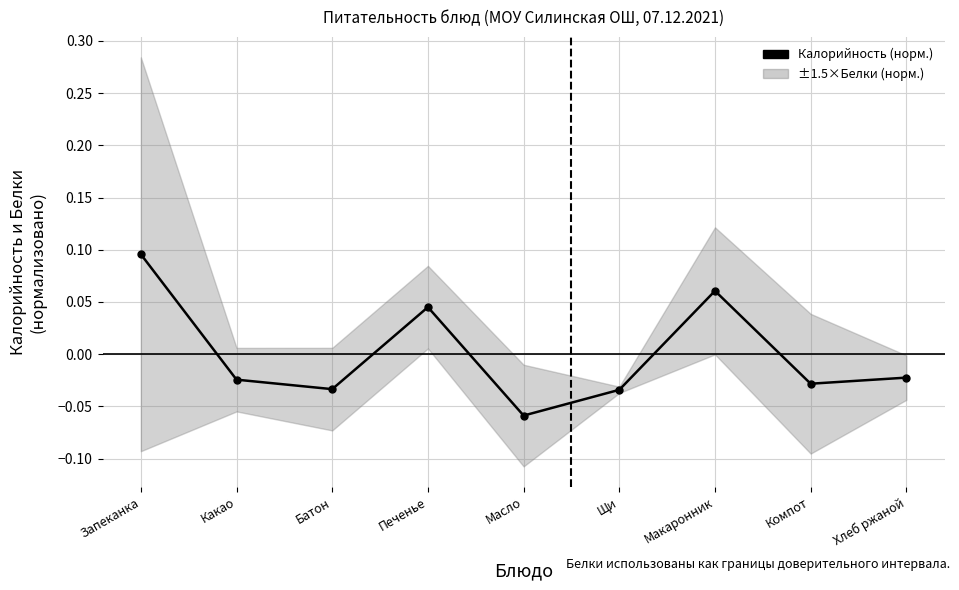

Reading right to left, transcribe all the data shown in this chart.

Хлеб ржаной=-0.0	Компот=-0.0	Макаронник=0.1	Щи=-0.0	Масло=-0.1	Печенье=0.0	Батон=-0.0	Какао=-0.0	Запеканка=0.1